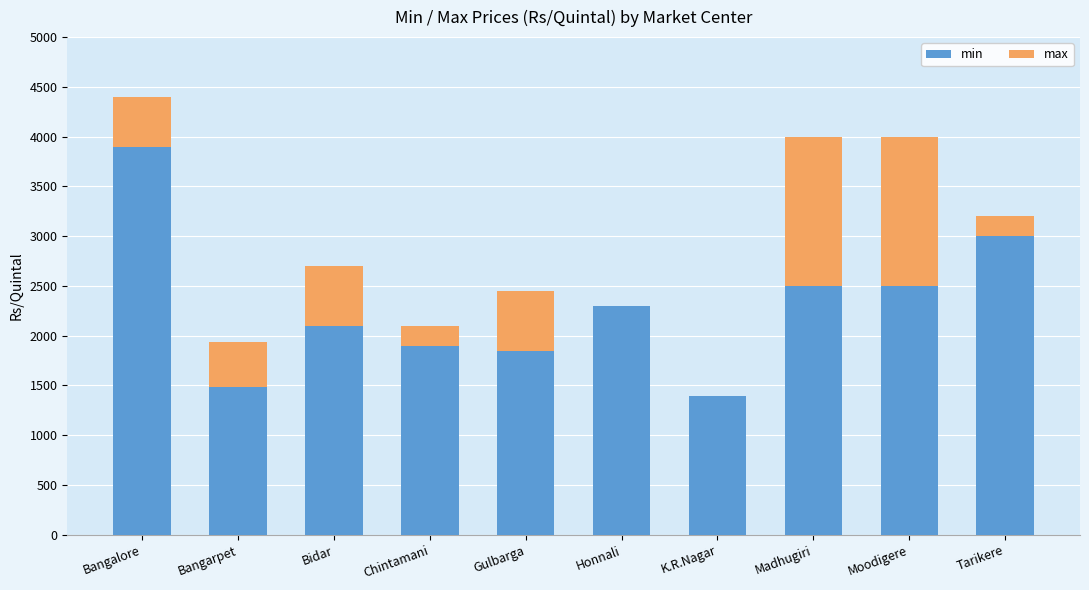

What is the sum of the min values at Bangarpet and Moodigere?

3980